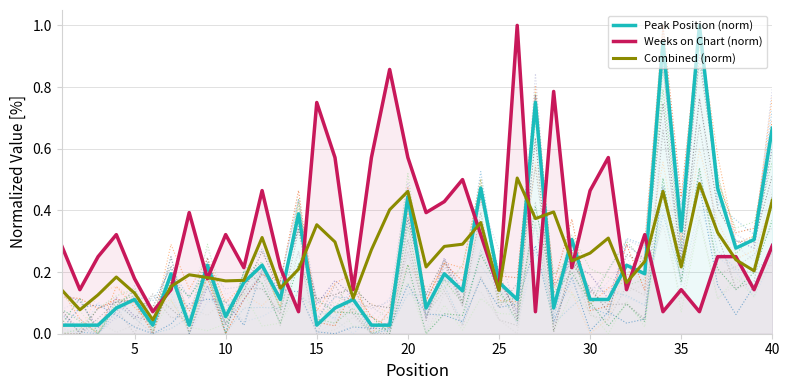

What is the maximum value for Peak Position (norm)?

1.0